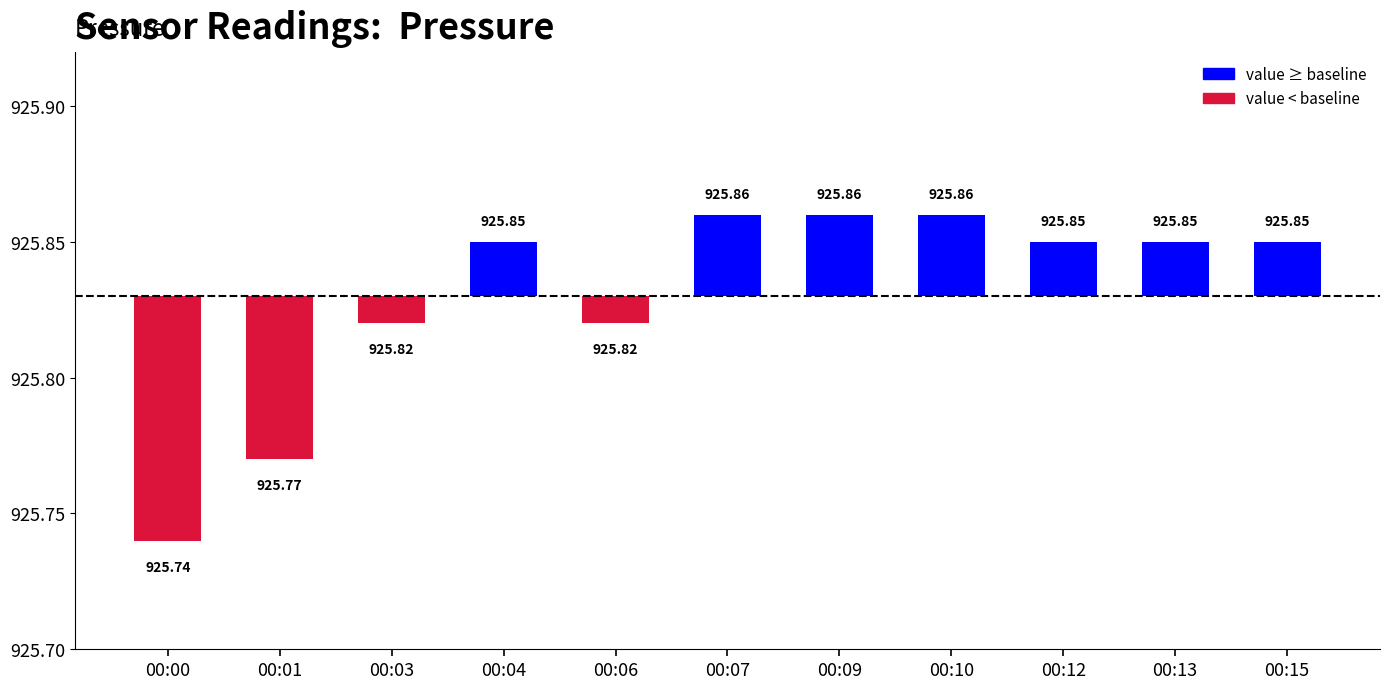

Where is the data nearest to the value 0?

00:03